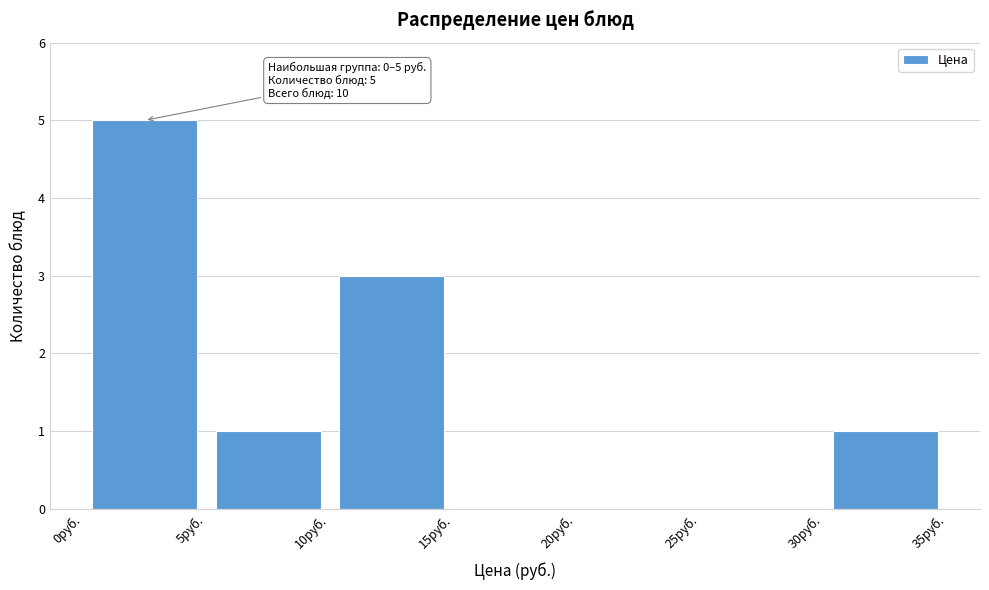

Which range on the x-axis has the tallest bar?

0 to 5